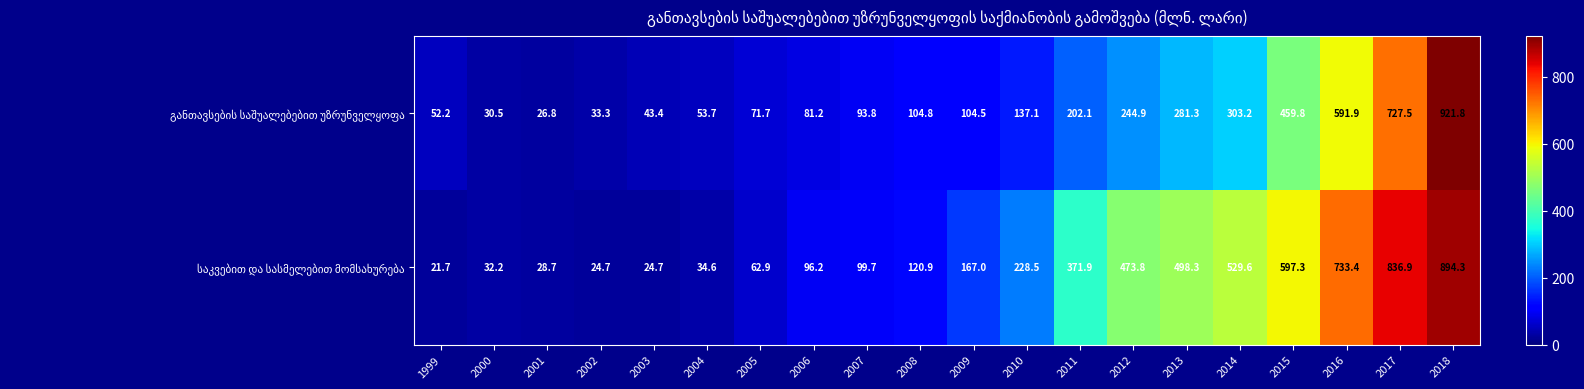

What is the spread (max minus min) of values at 2007?

5.9